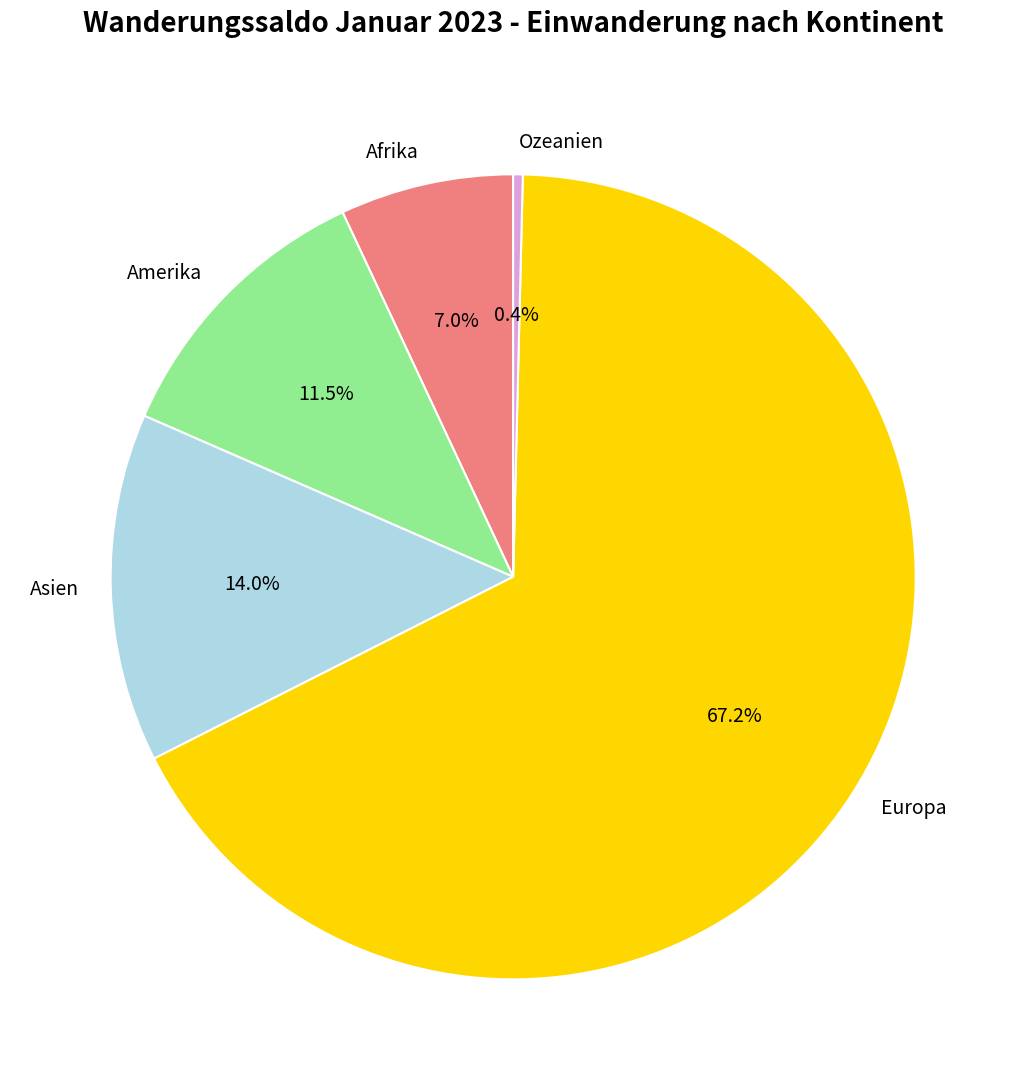

What is the smallest slice in the pie chart?

Ozeanien